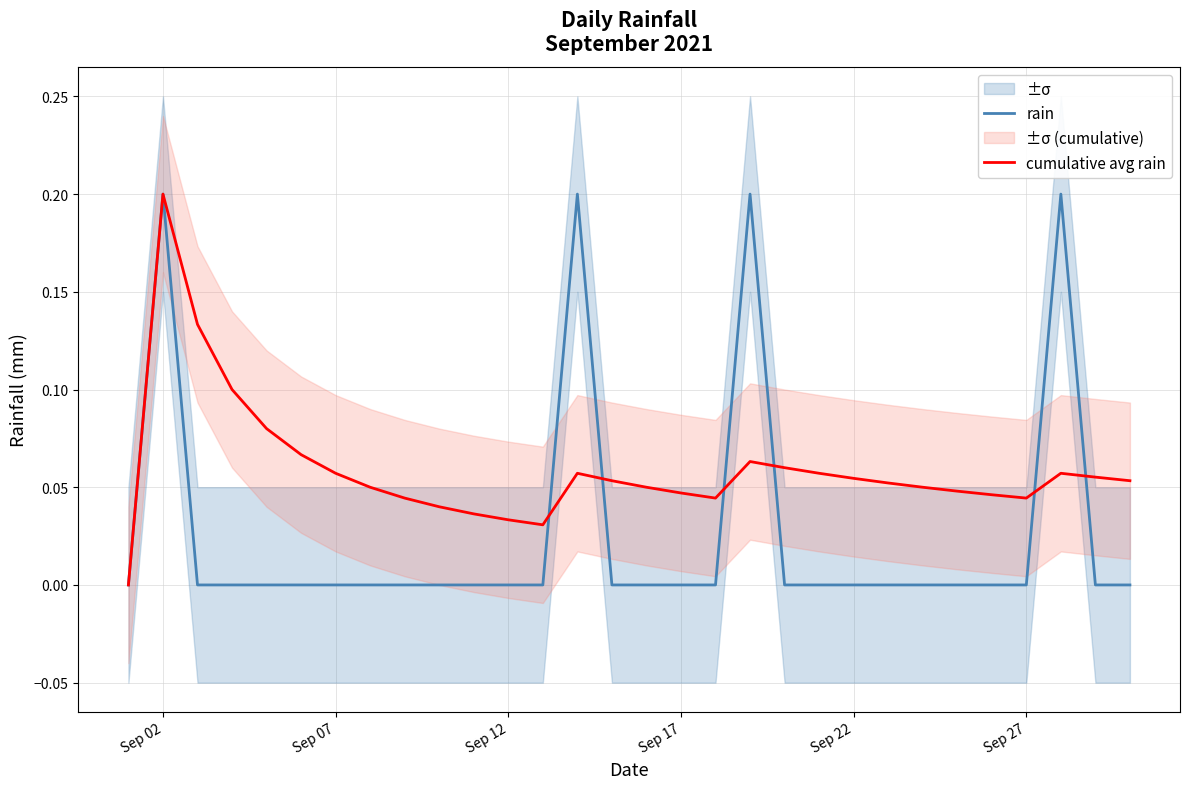

At which category does rain reach its first local peak?

Sep 02